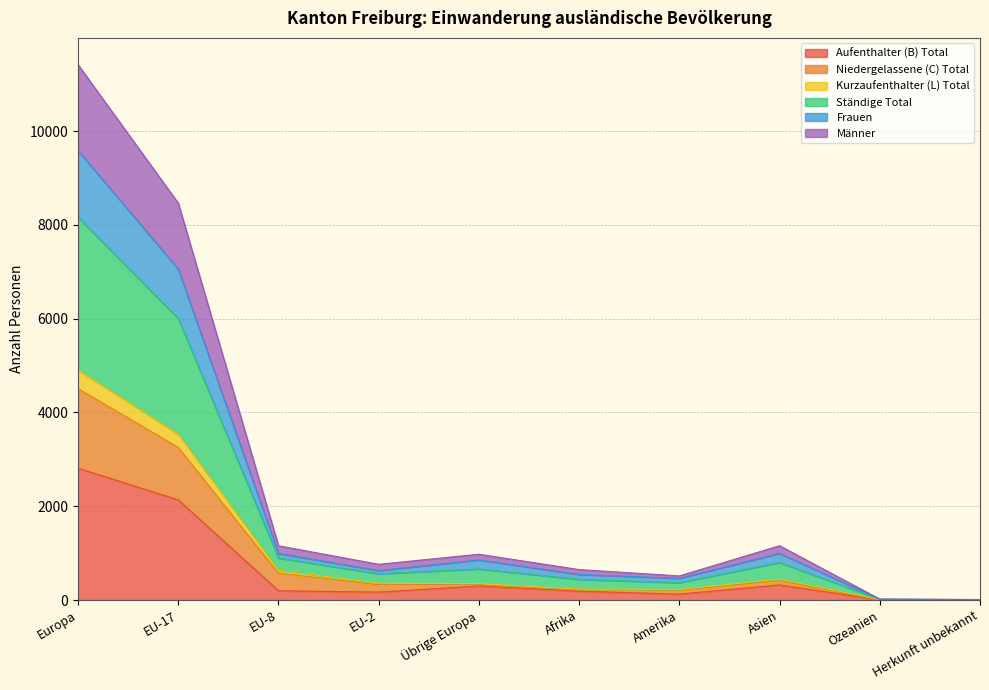

At which category does the chart reach its peak across all series?

Europa